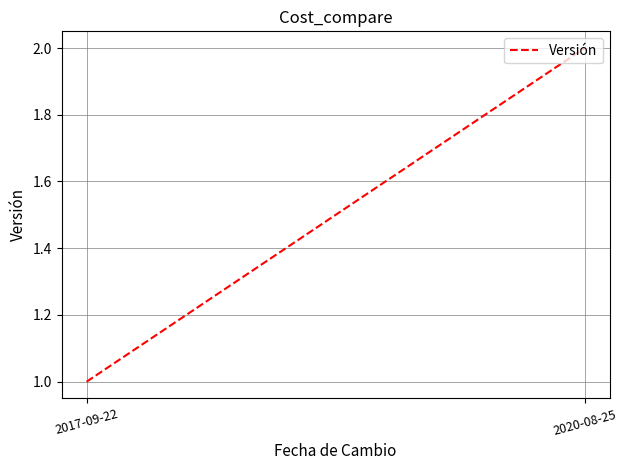

How many lines are shown in the chart?

1